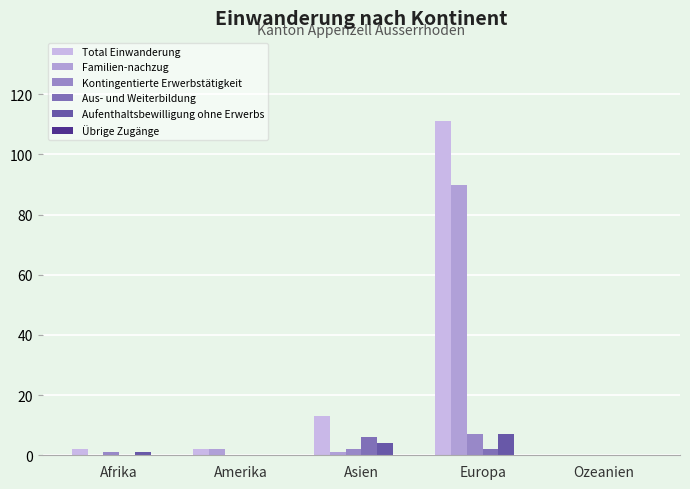

What is the maximum value shown in the chart?

111